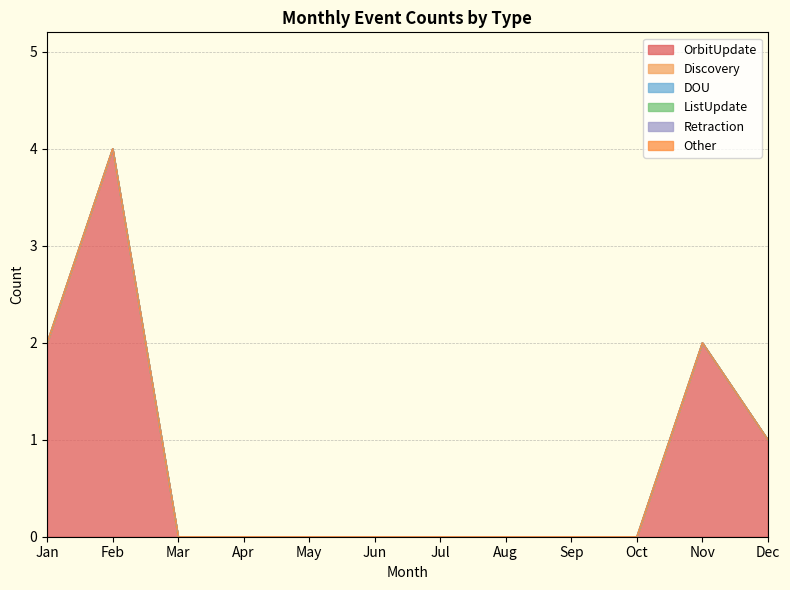

At how many categories does at least one series exceed 0?

4